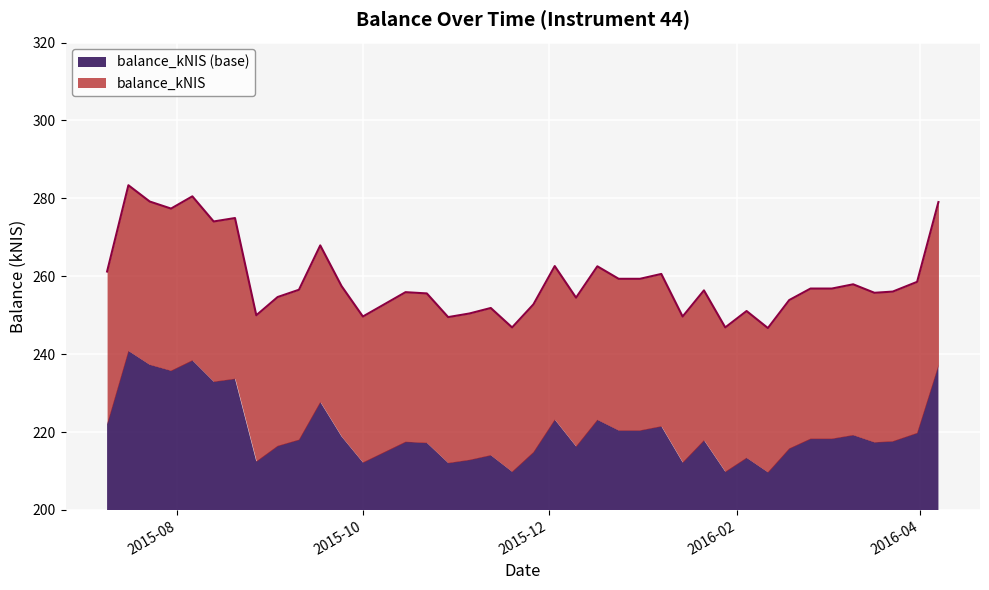

What position from the right is 2015-11-05?

23